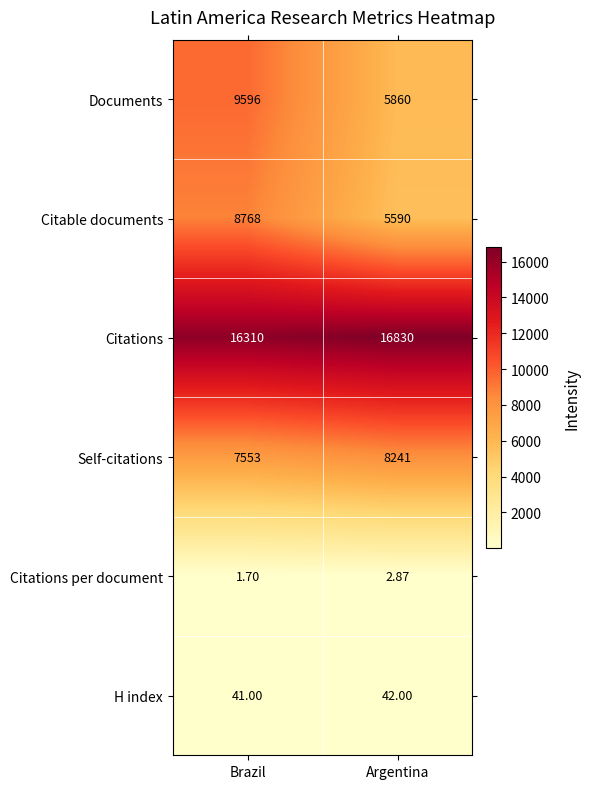

At how many categories does at least one series exceed 2811?

2